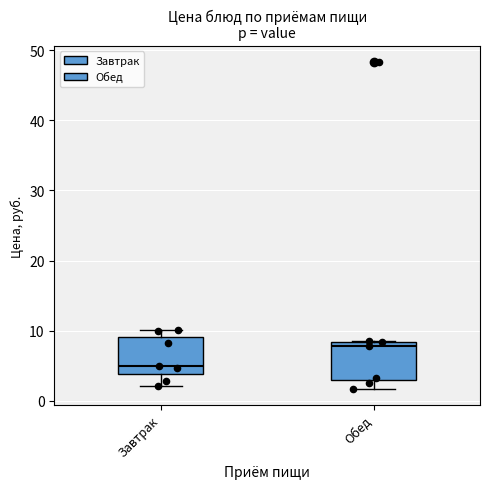

Where is the upper edge of the box for Обед on the y-axis? The values are not printed on the chart, so give them approximately, as read against the axis.

8